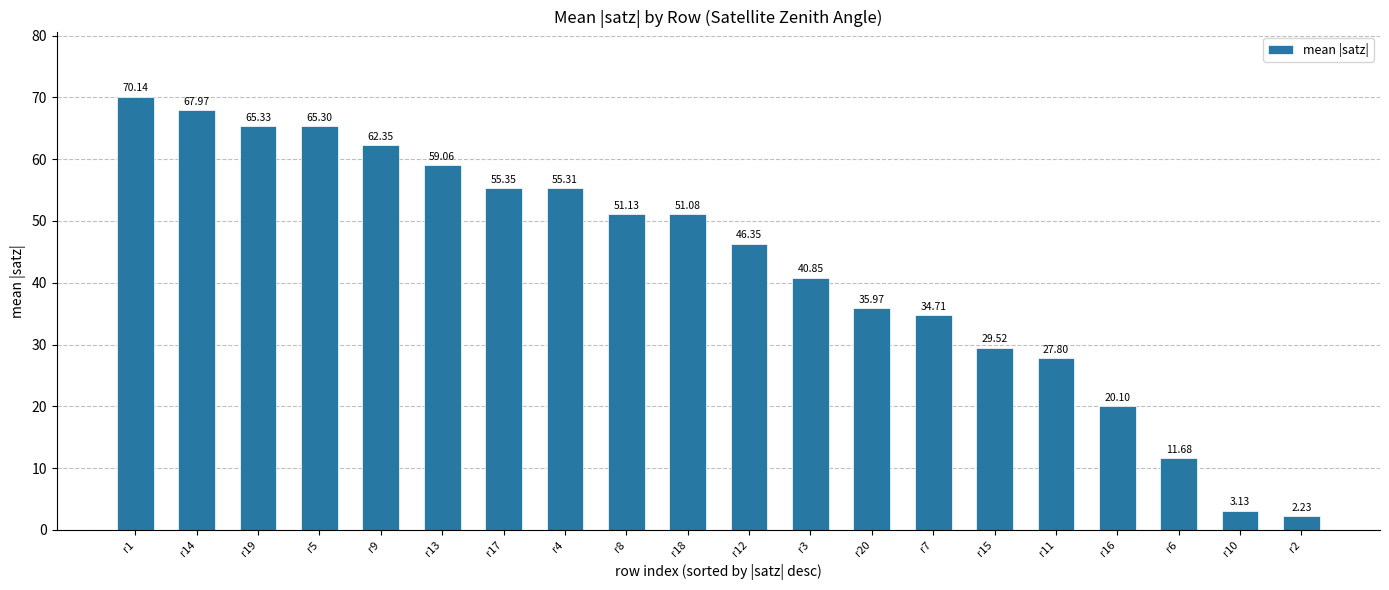

What is the sum of all values?

855.4